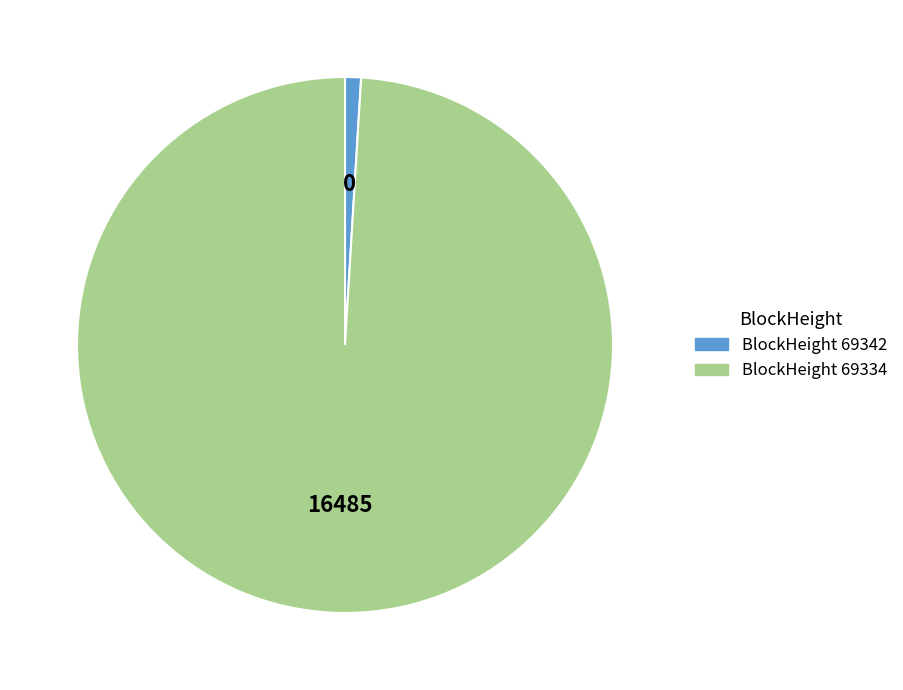

Is there a majority slice in this chart?

Yes